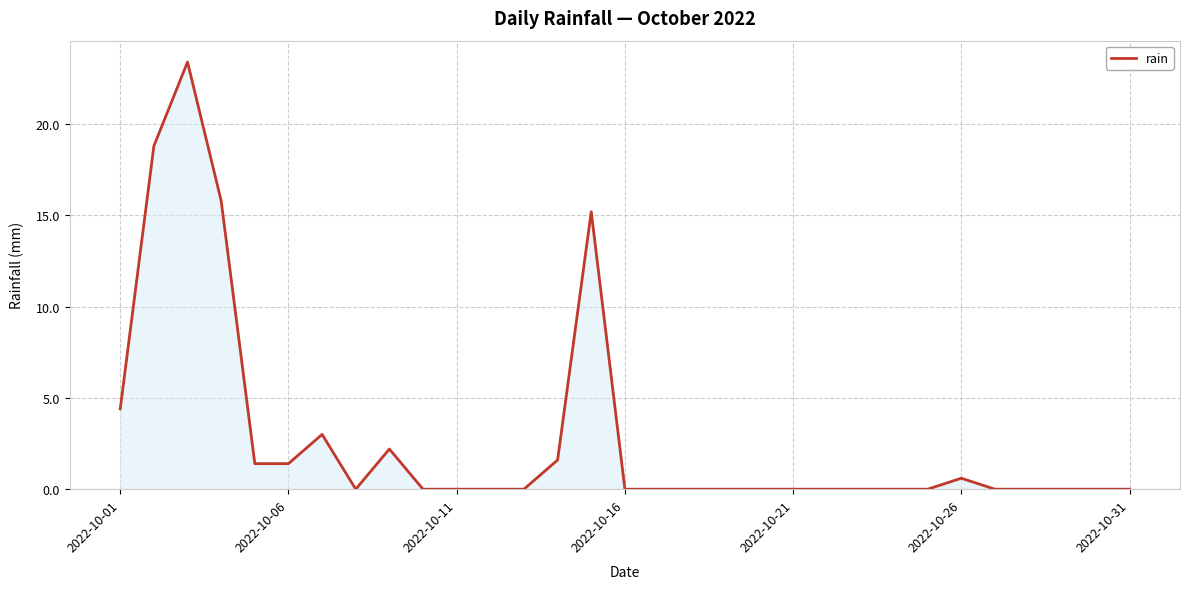

What is the maximum value shown in the chart?

23.4